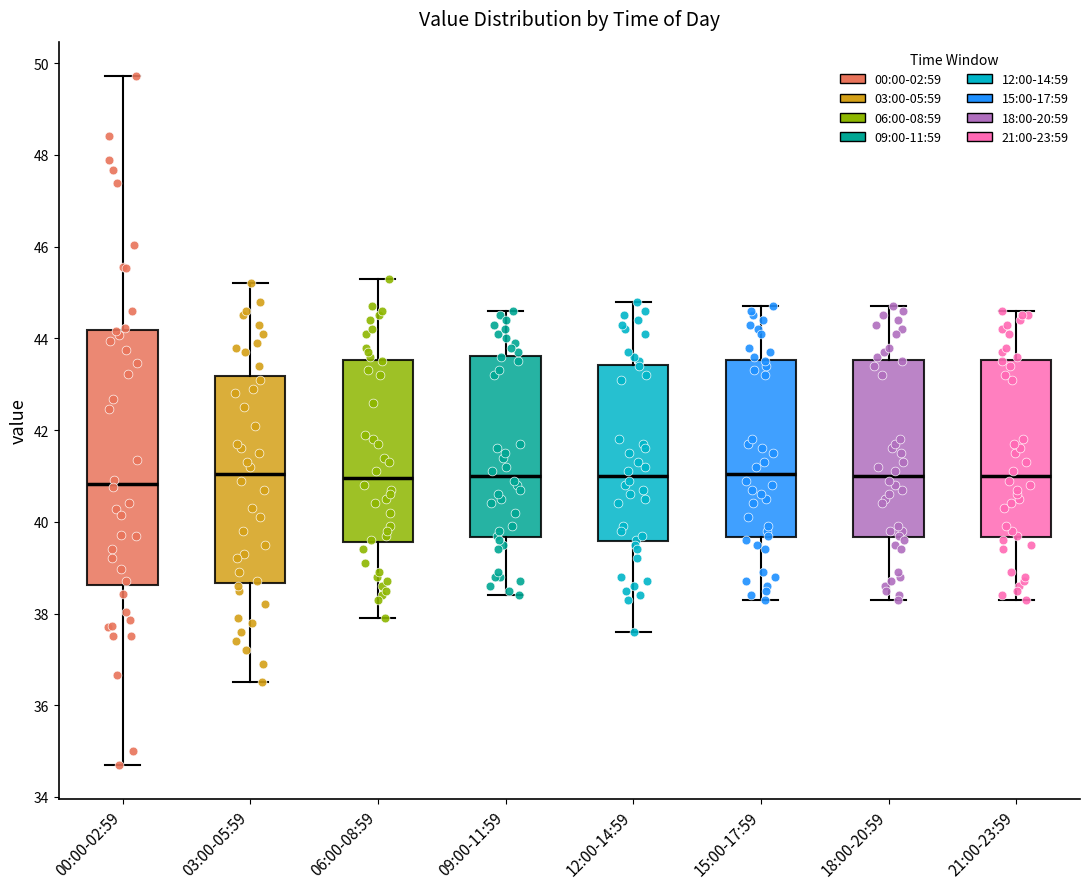

Comparing the boxes themselves (not the whiskers), which one is the tallest?

00:00-02:59